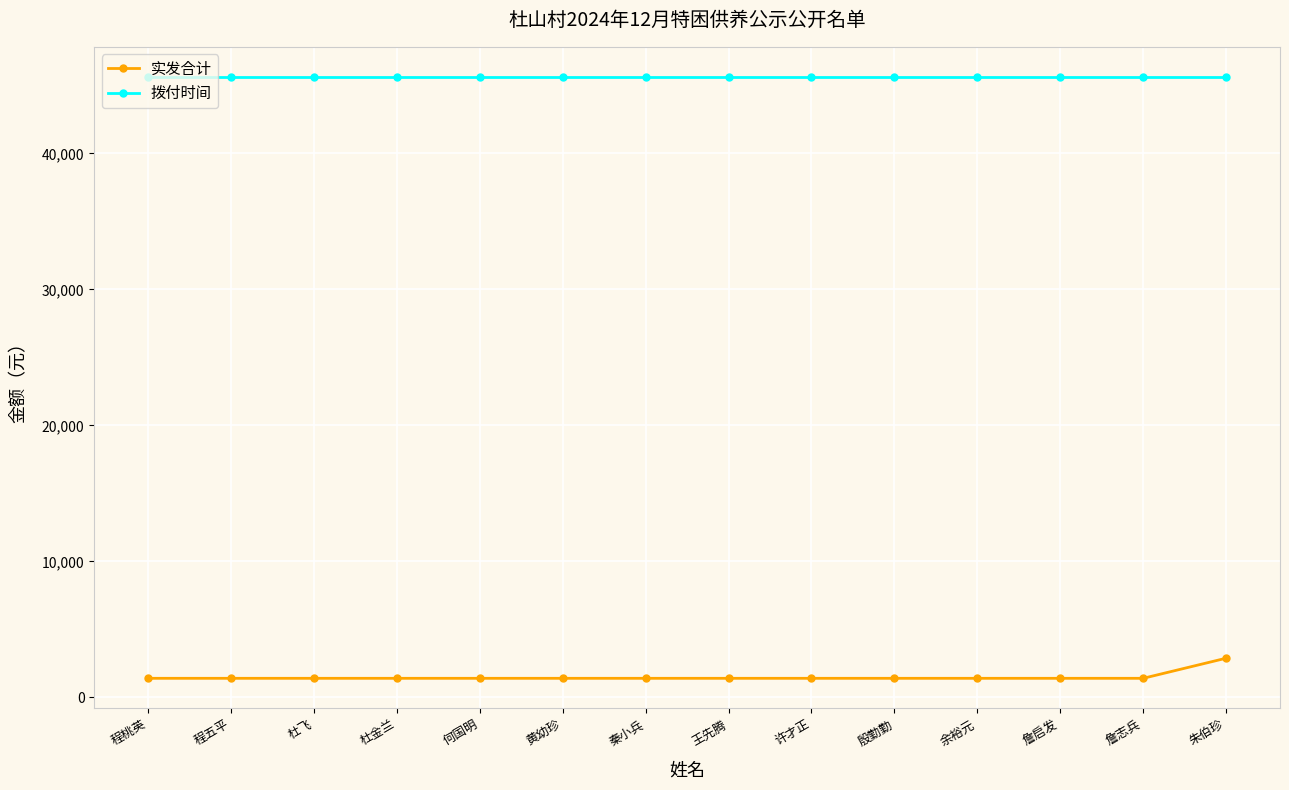

Rank the series by their average value, from lowest to highest.

实发合计, 拨付时间